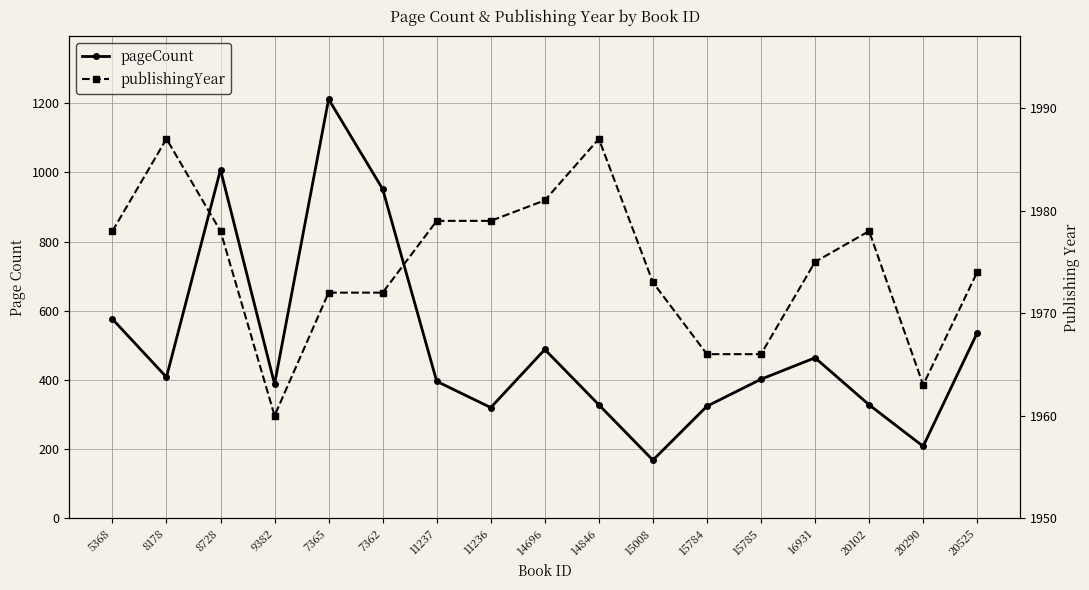

Reading left to right, what are all the values shown in this chart?

pageCount: 5368=576	8178=408	8728=1008	9382=388	7365=1212	7362=952	11237=396	11236=320	14696=488	14846=328	15008=168	15784=324	15785=402	16931=464	20102=328	20290=208	20525=536
publishingYear: 5368=1978	8178=1987	8728=1978	9382=1960	7365=1972	7362=1972	11237=1979	11236=1979	14696=1981	14846=1987	15008=1973	15784=1966	15785=1966	16931=1975	20102=1978	20290=1963	20525=1974